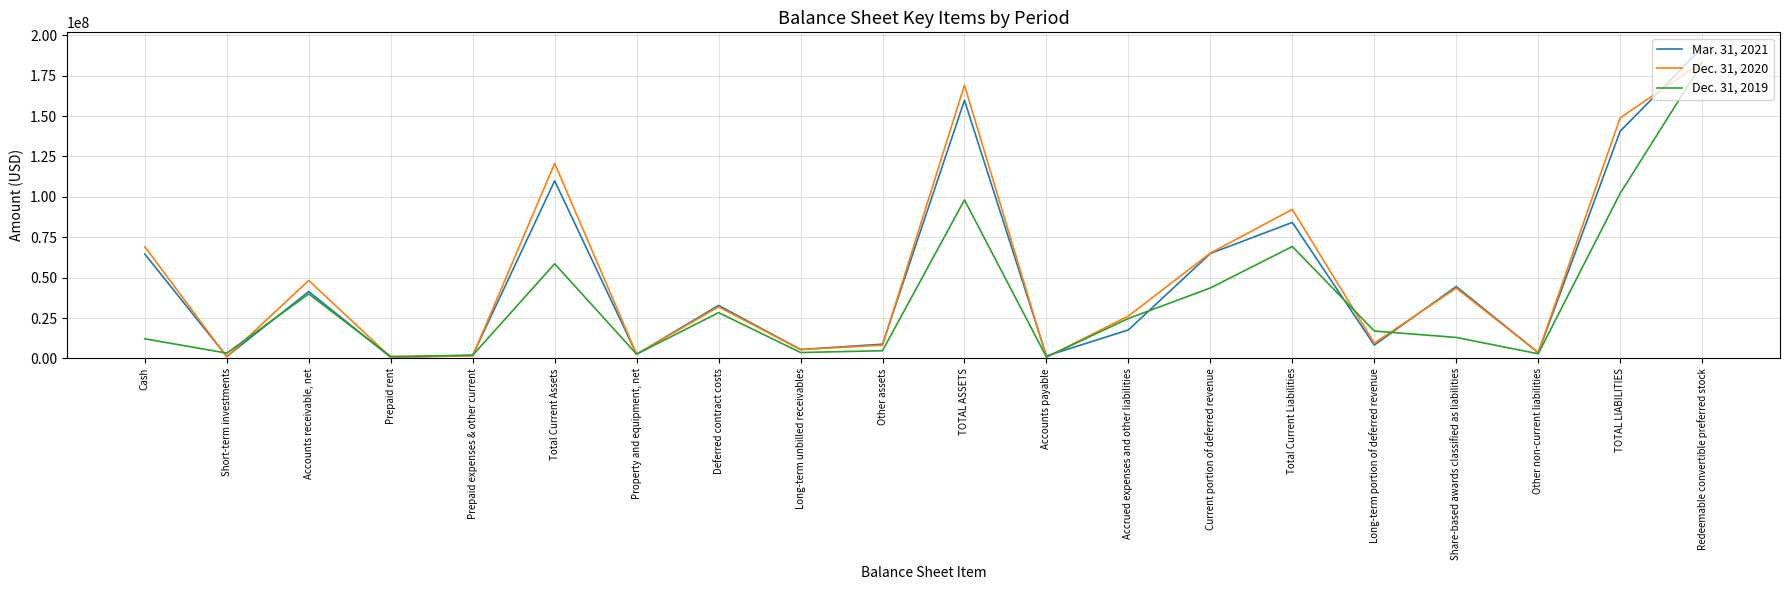

Is the value of Mar. 31, 2021 at Current portion of deferred revenue greater than the value of Dec. 31, 2020 at Accrued expenses and other liabilities?

Yes